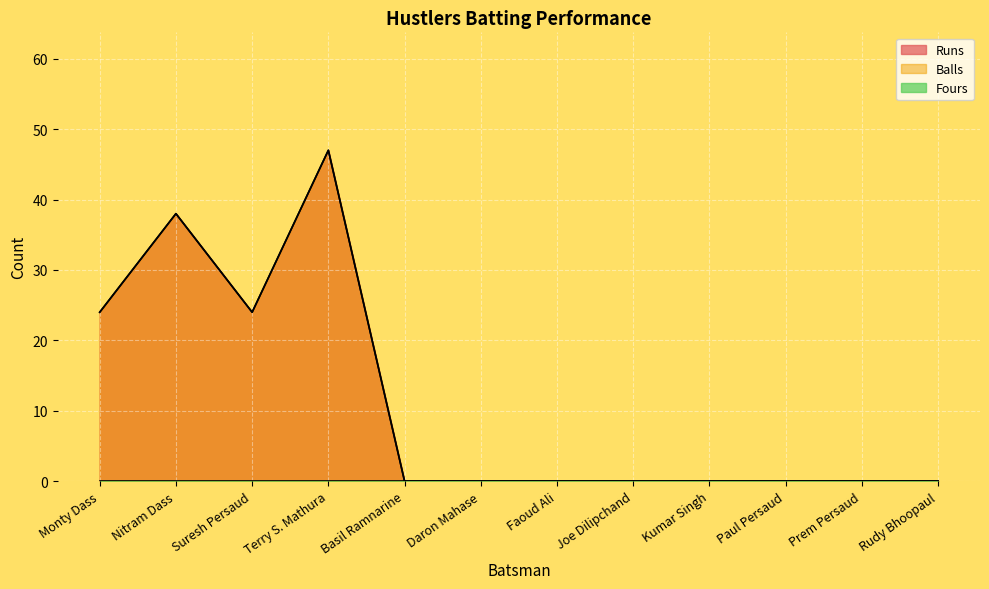

Is it true that Balls equals 25 at Rudy Bhoopaul?

False